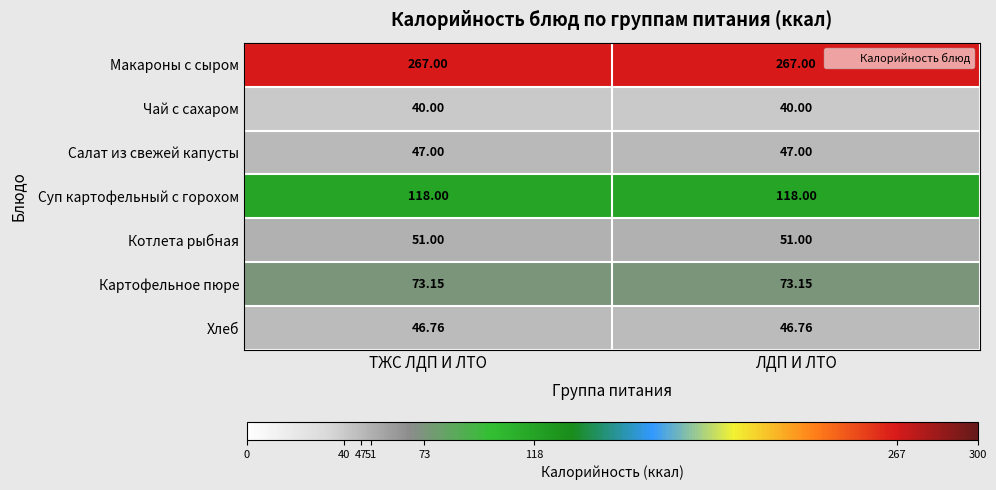

Which series has the largest total across all categories?

Макароны с сыром